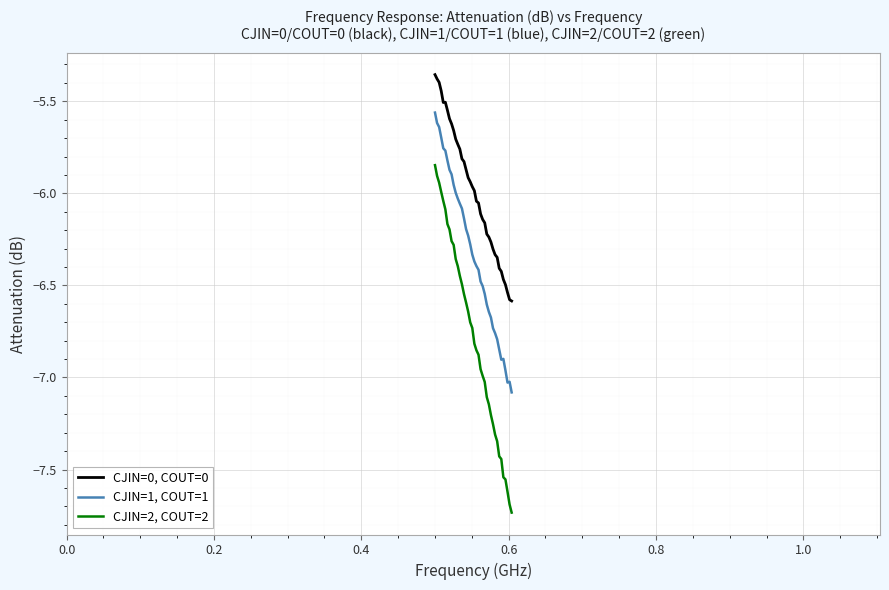

Which series has the largest range (max minus min)?

CJIN=2, COUT=2